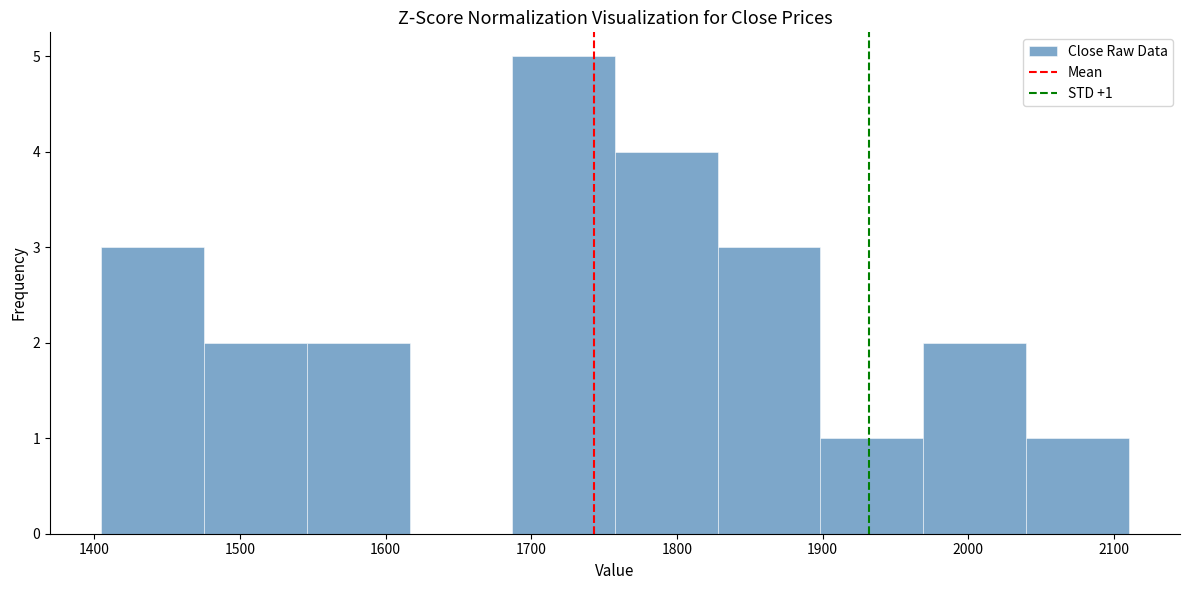

Which range on the x-axis has the tallest bar?

1690 to 1760